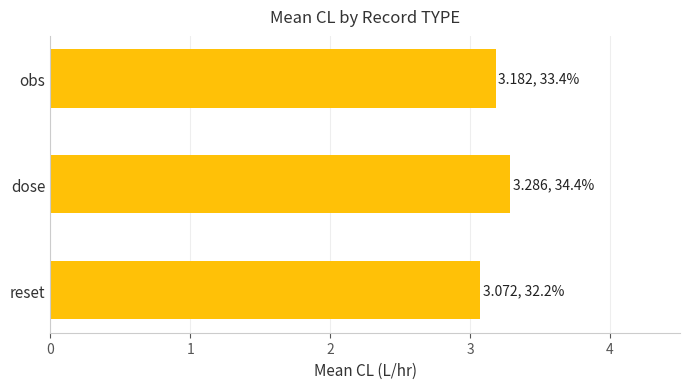

What is the difference between the second highest and minimum values?

0.1